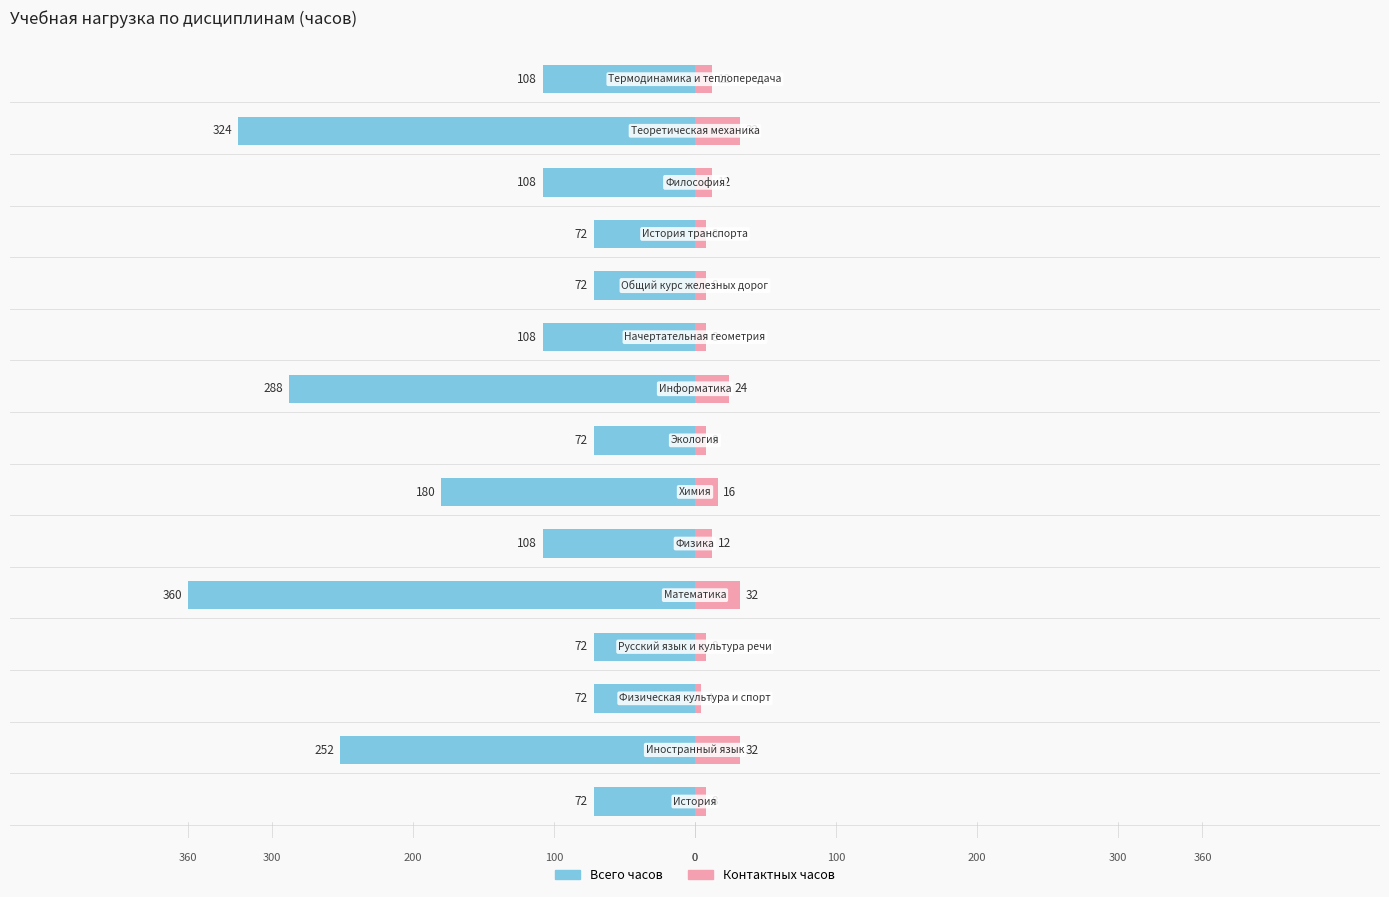

What is the value of the Всего часов bar at the 5th from the left?

-360